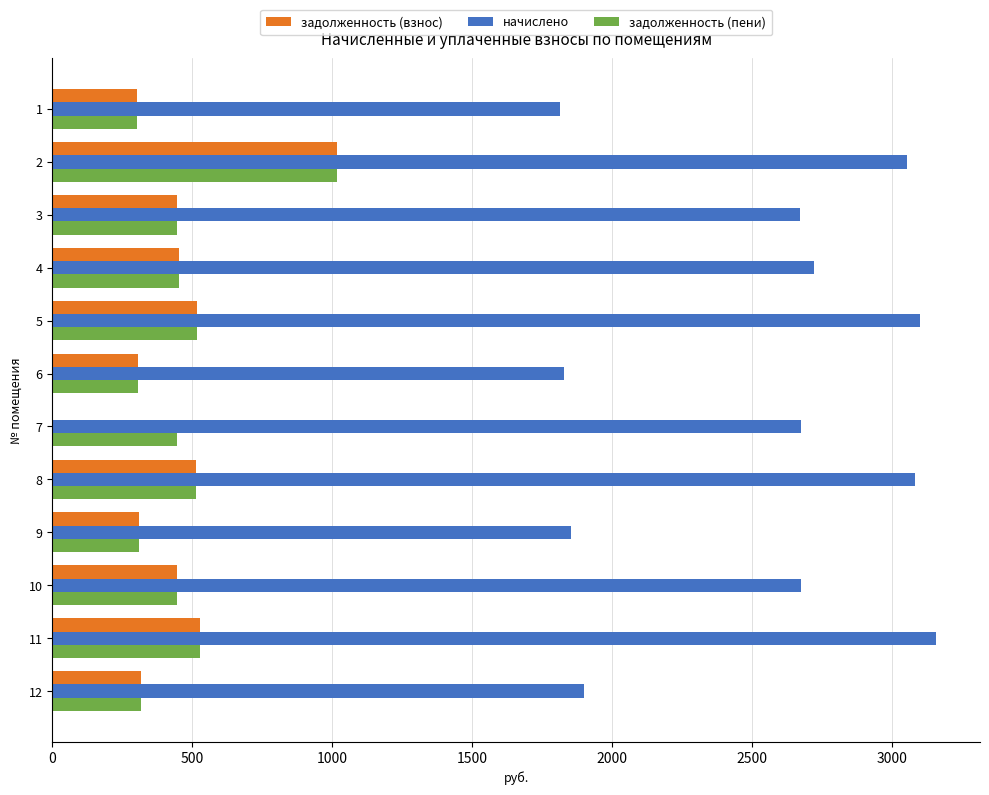

How many values in the задолженность (пени) series exceed 446?

7